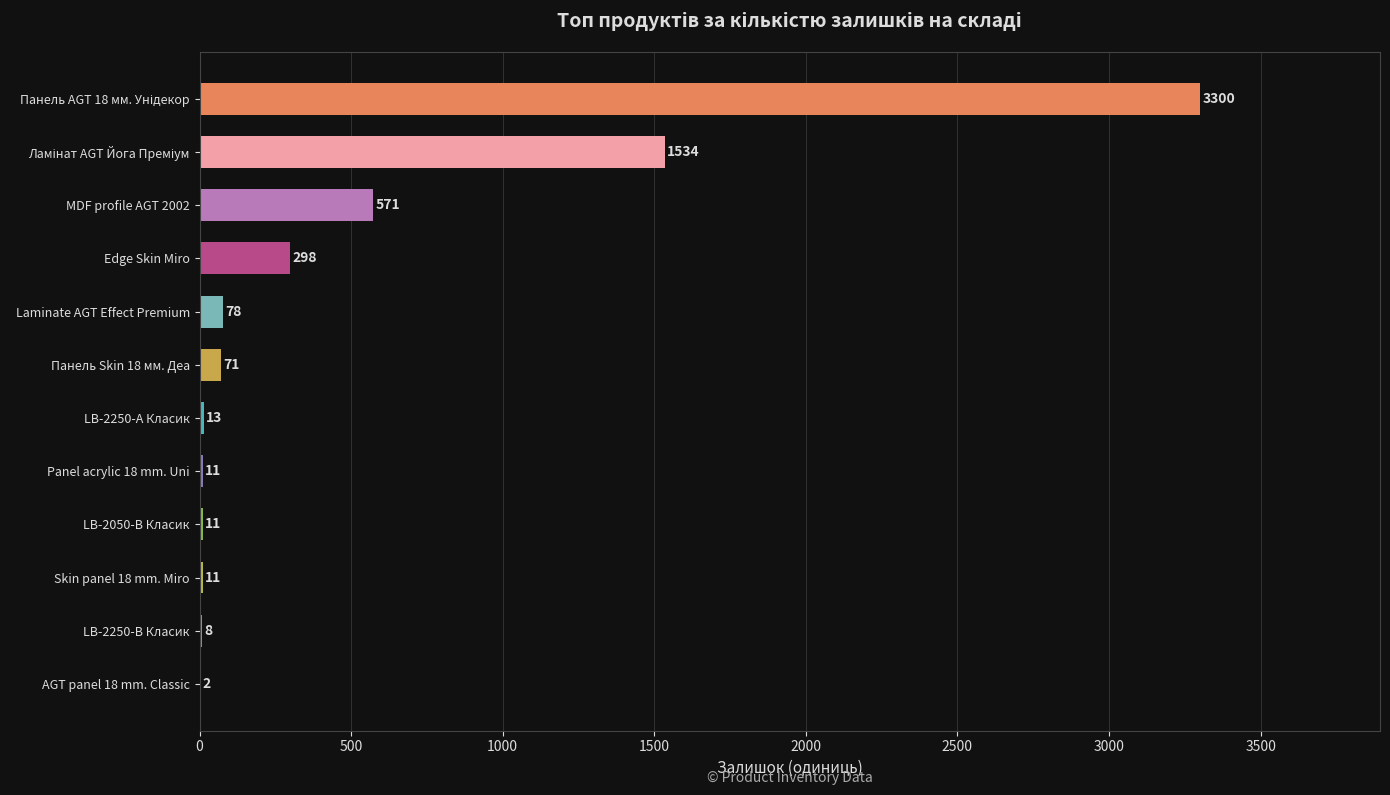

What is the maximum value shown in the chart?

3300